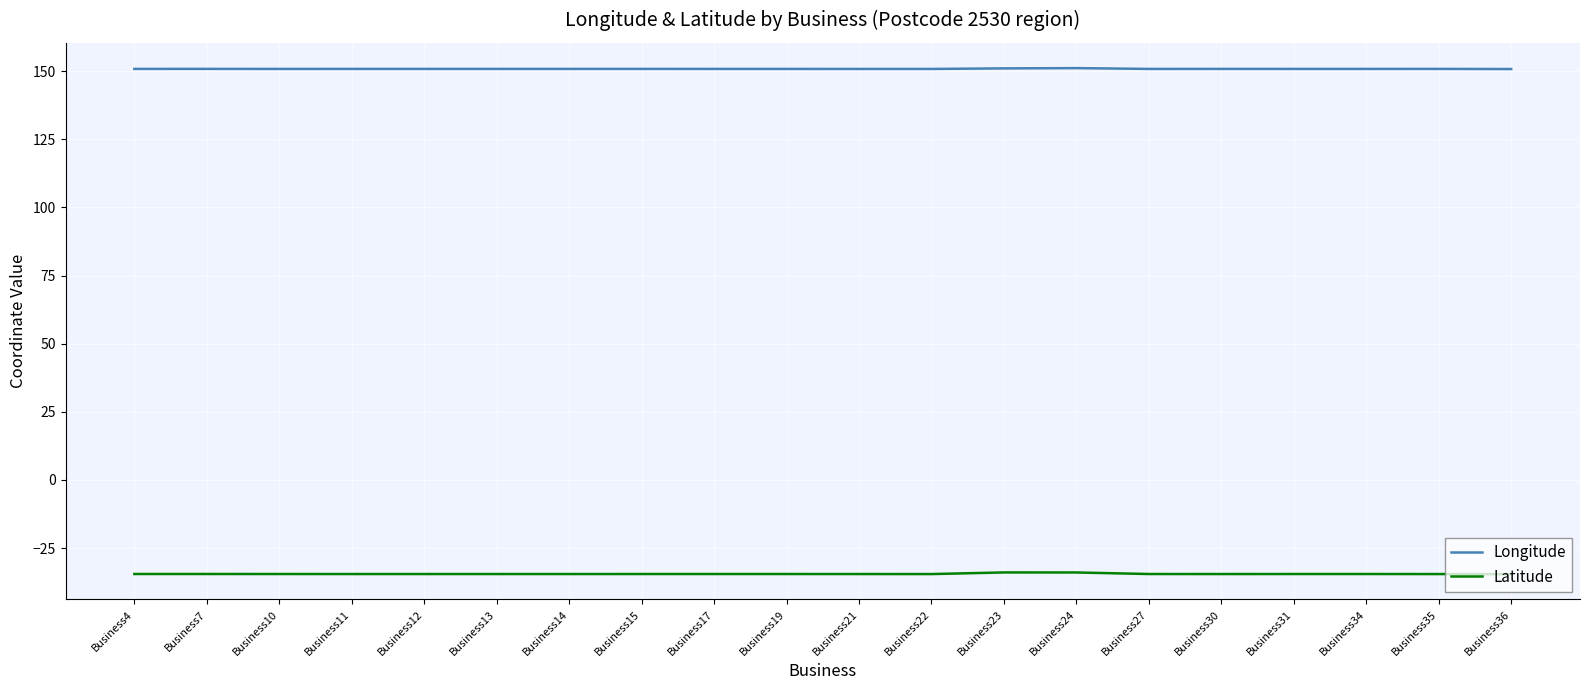

True or false: Longitude and Latitude cross at least once.

False